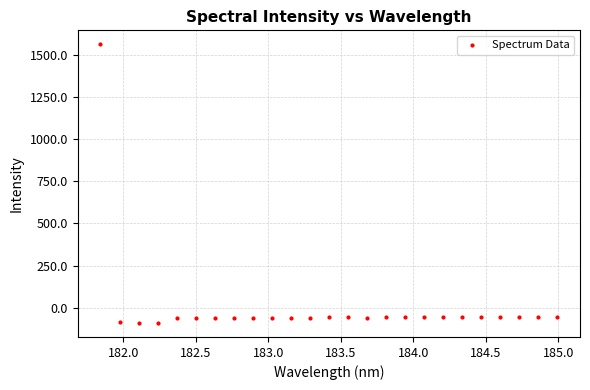

What is the range of Y values (max minus min)?

1653.8